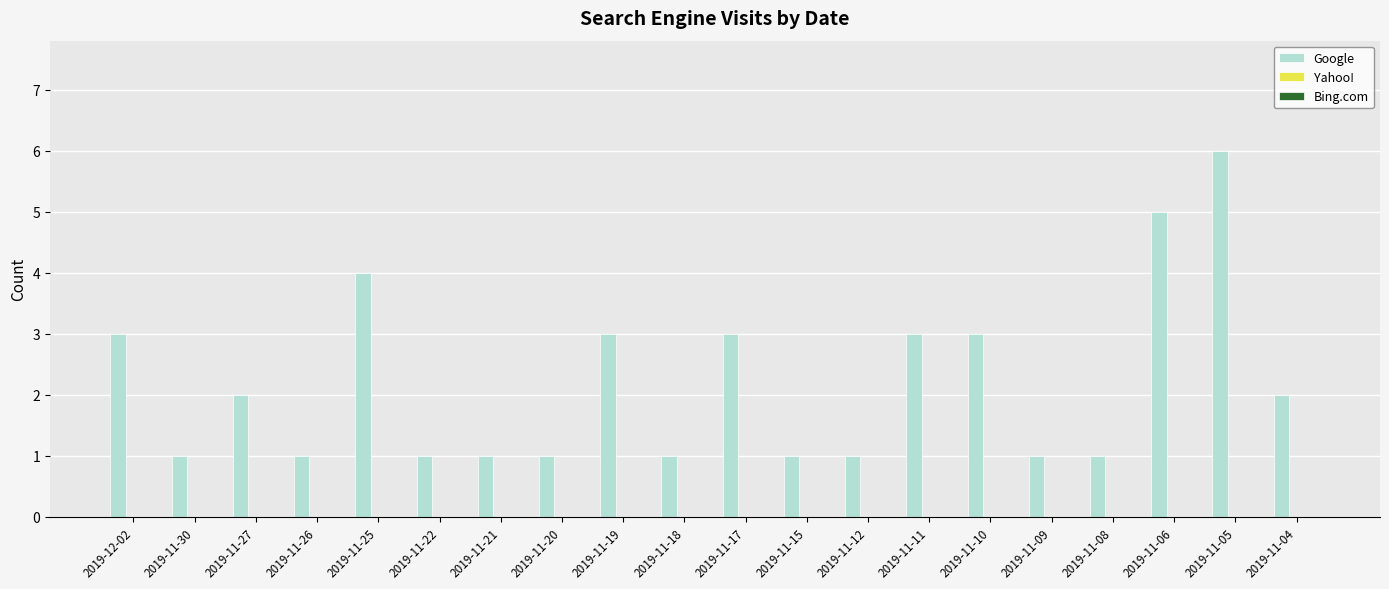

Reading left to right, extract all data points from this chart.

2019-12-02=3	2019-11-30=1	2019-11-27=2	2019-11-26=1	2019-11-25=4	2019-11-22=1	2019-11-21=1	2019-11-20=1	2019-11-19=3	2019-11-18=1	2019-11-17=3	2019-11-15=1	2019-11-12=1	2019-11-11=3	2019-11-10=3	2019-11-09=1	2019-11-08=1	2019-11-06=5	2019-11-05=6	2019-11-04=2